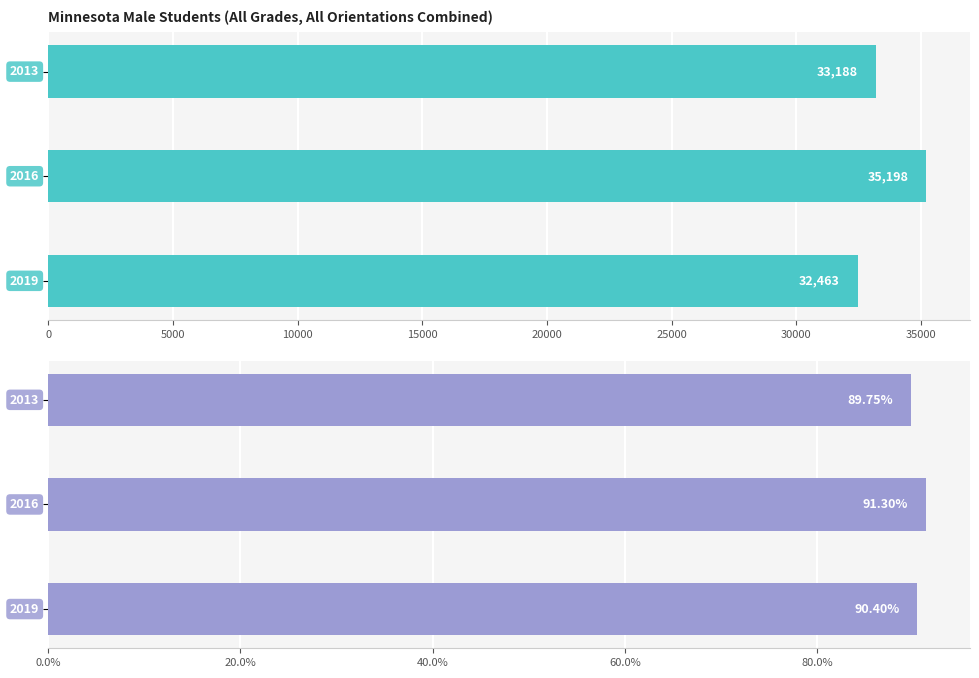

Reading right to left, list all the values displayed in this chart.

Number: 32463.0	35198.0	33188.0
Percent: 0.9	0.9	0.9